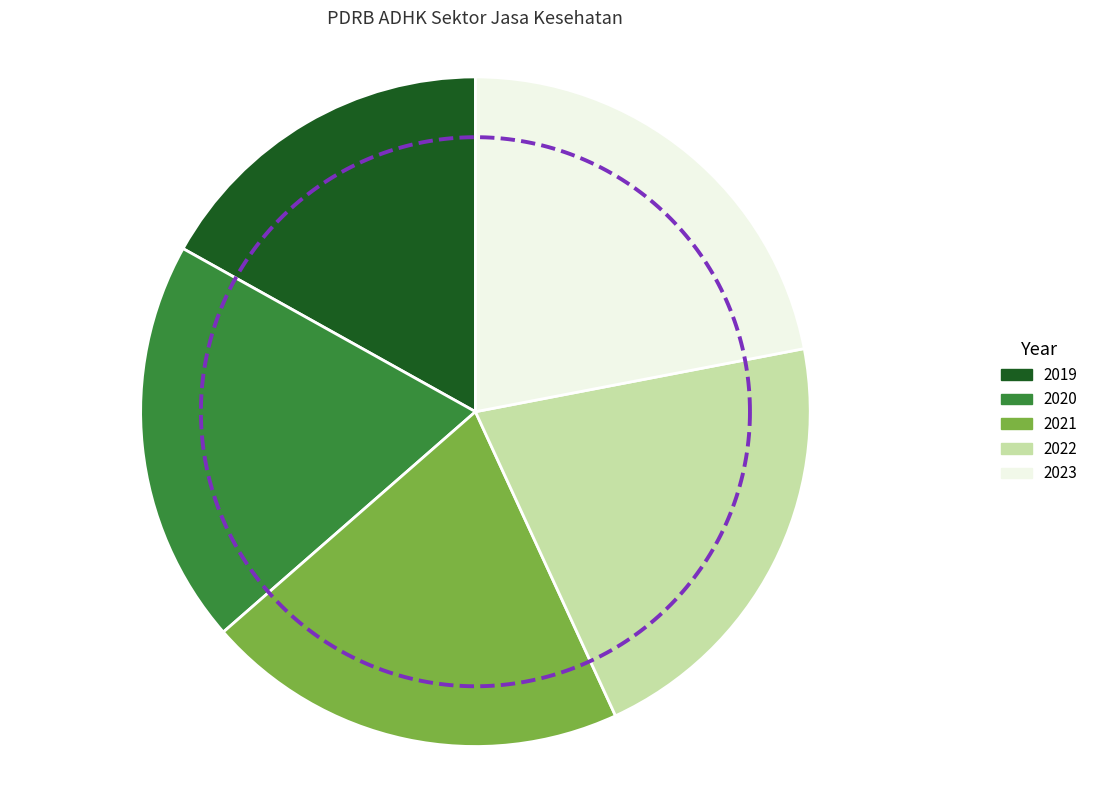

Is 2019 the majority of the pie?

No